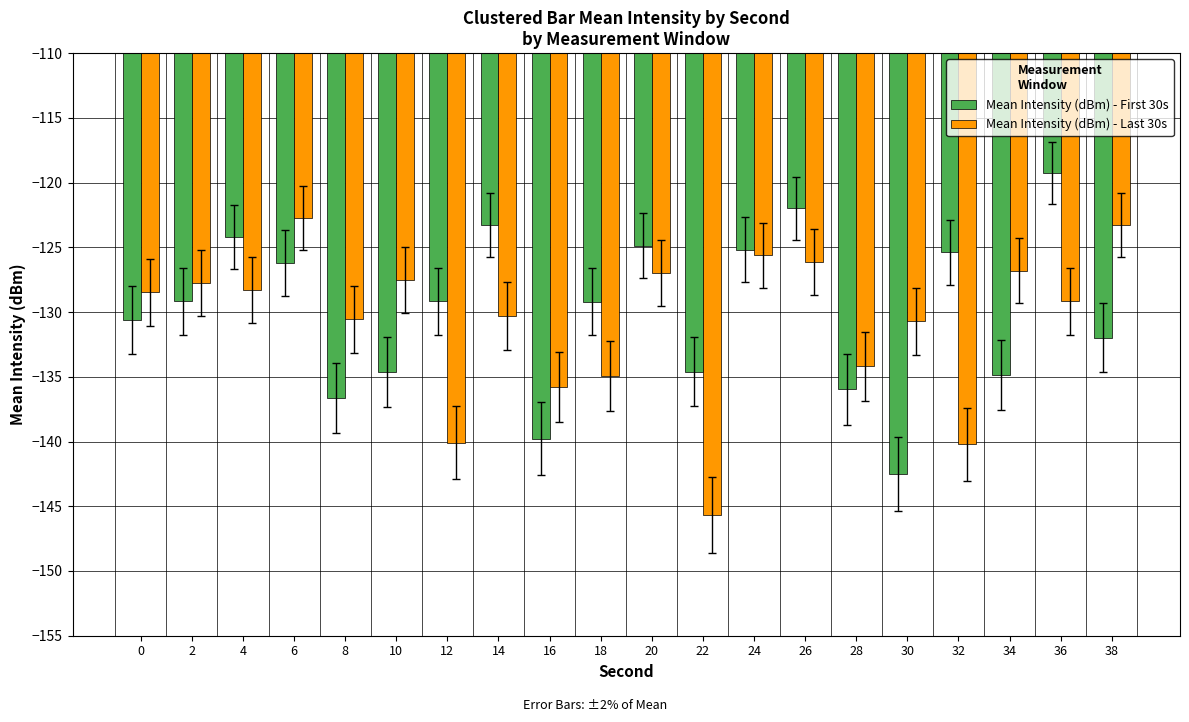

How many data points does each series have?

20